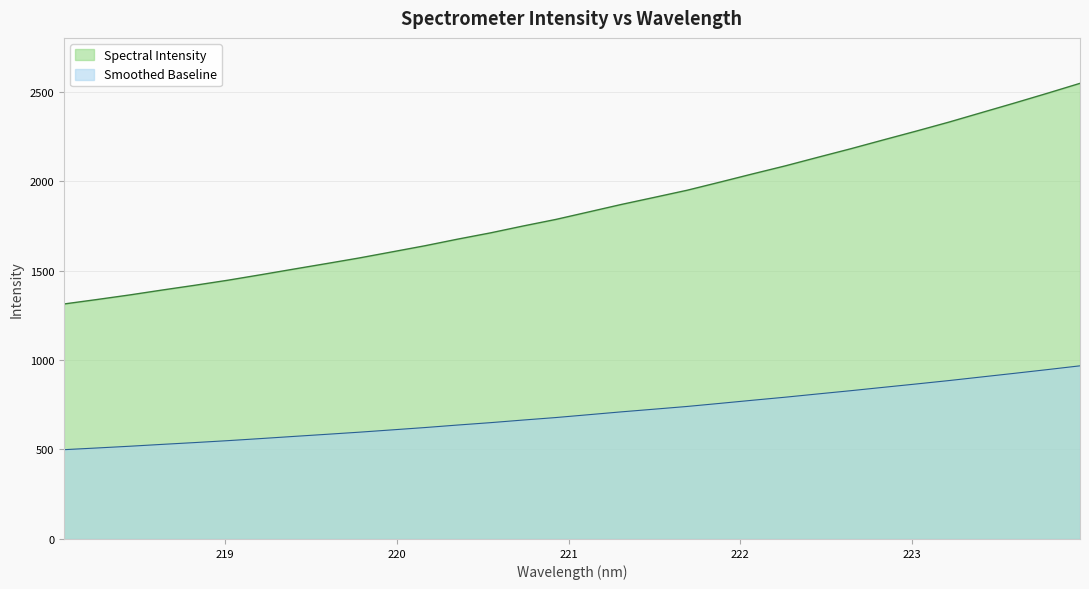

Between 221.6902 and 219.9712, which is larger?

221.6902